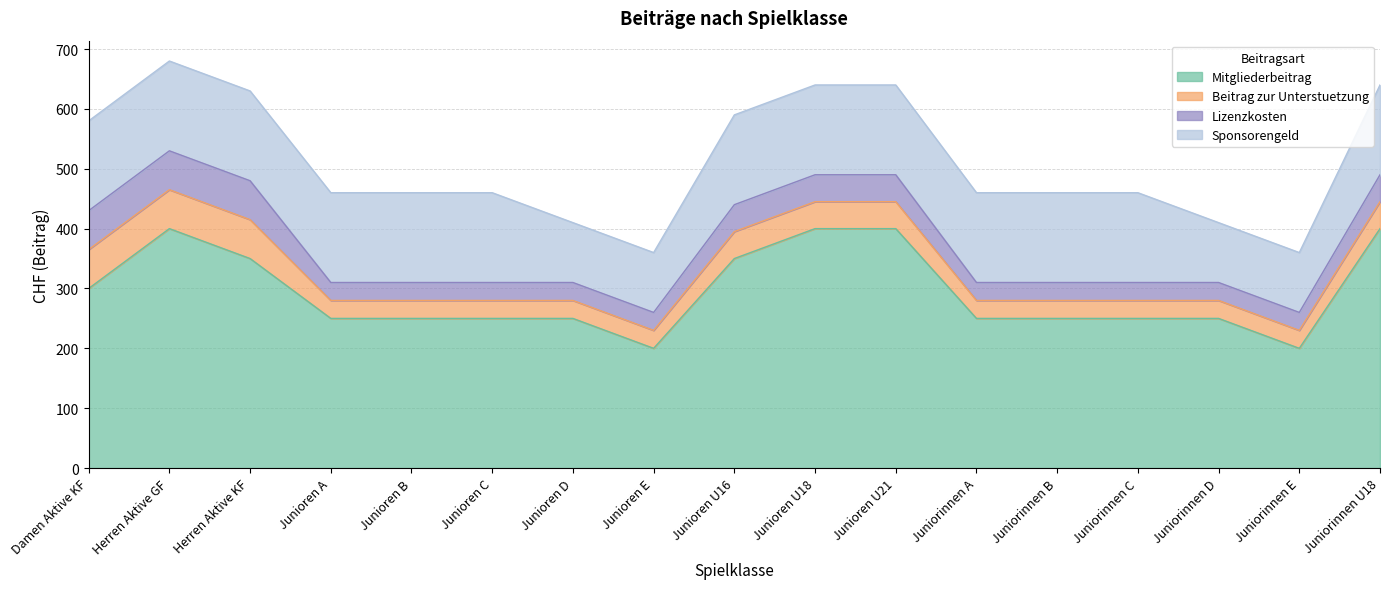

Count the Mitgliederbeitrag values in the range 250 to 350.

11